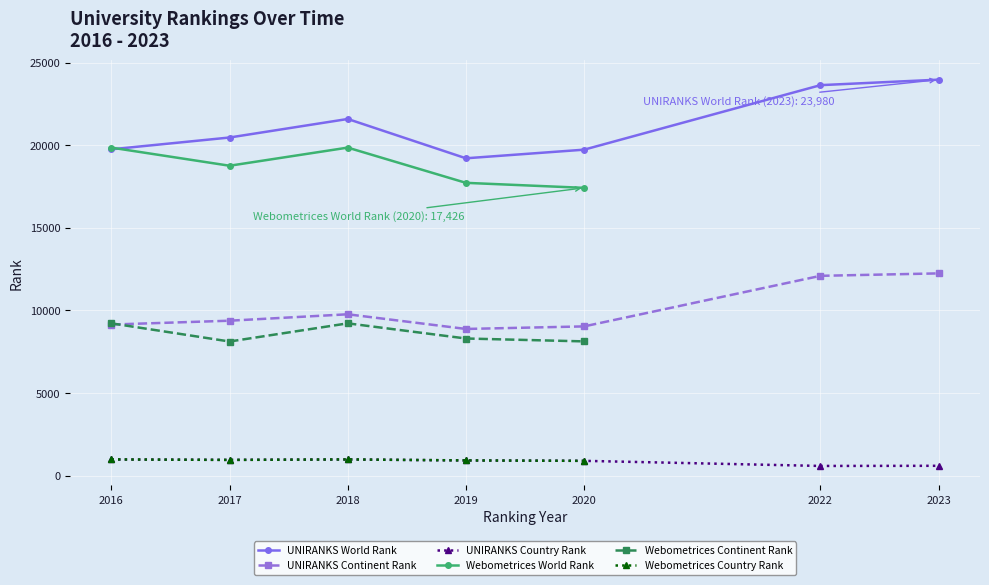

At 2016, list the series in order from largest to smallest.

world rank, continent rank, country rank